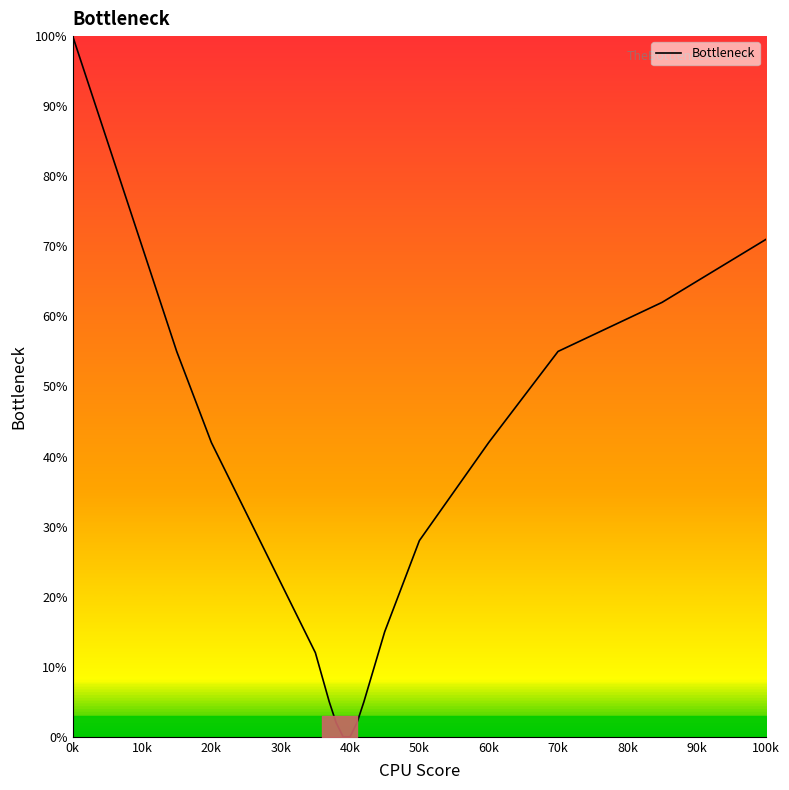

What is the maximum value shown in the chart?

100